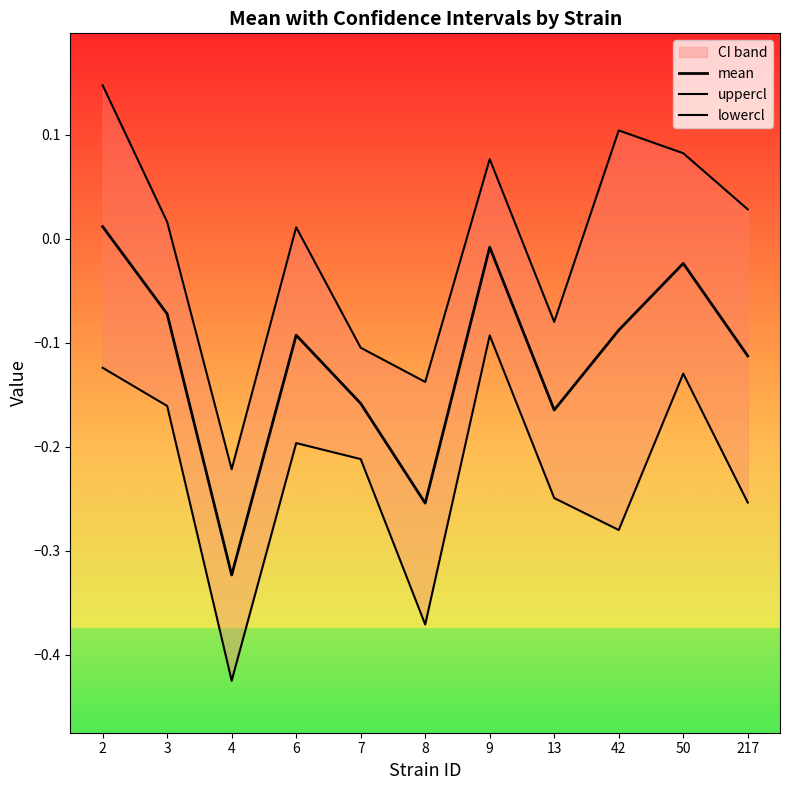

In mean, how many points are lower than both neighbors (excluding endpoints)?

3